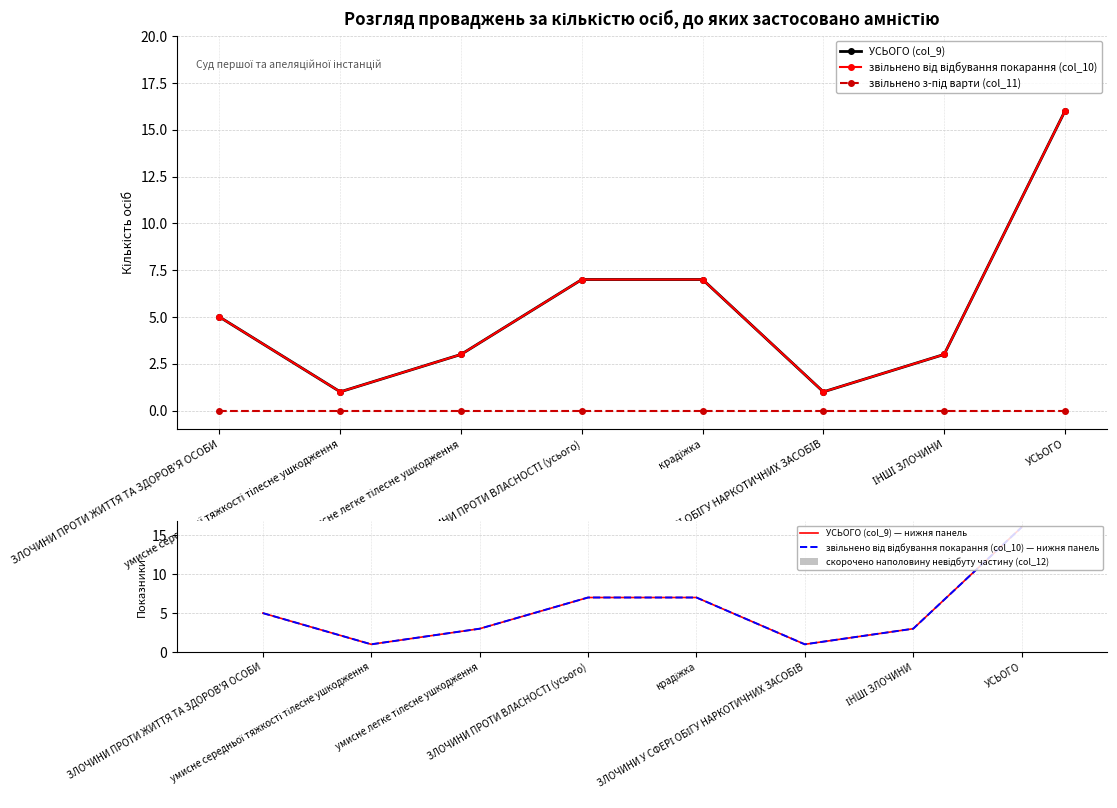

What value does the УСЬОГО (col_9) series have at УСЬОГО, to the nearest 10?

20